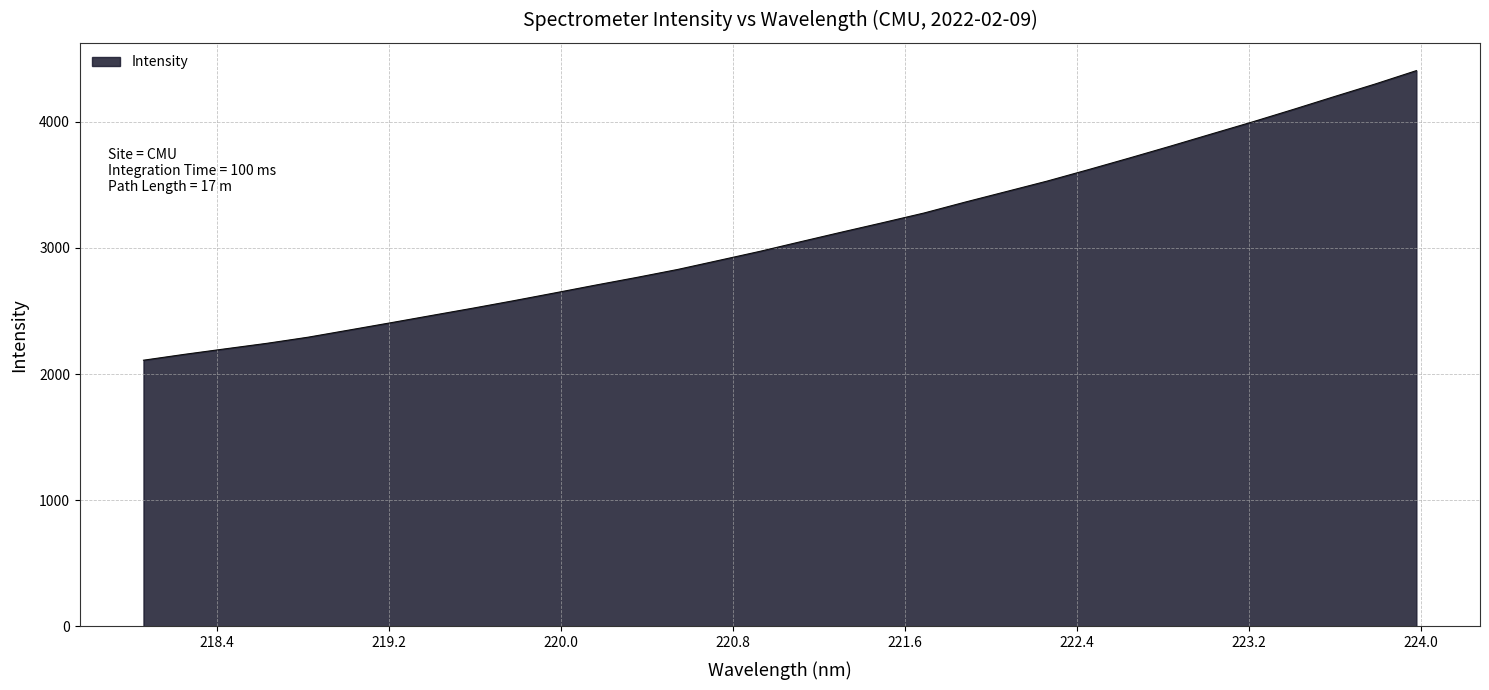

What is the difference between the maximum and minimum values?

2294.3